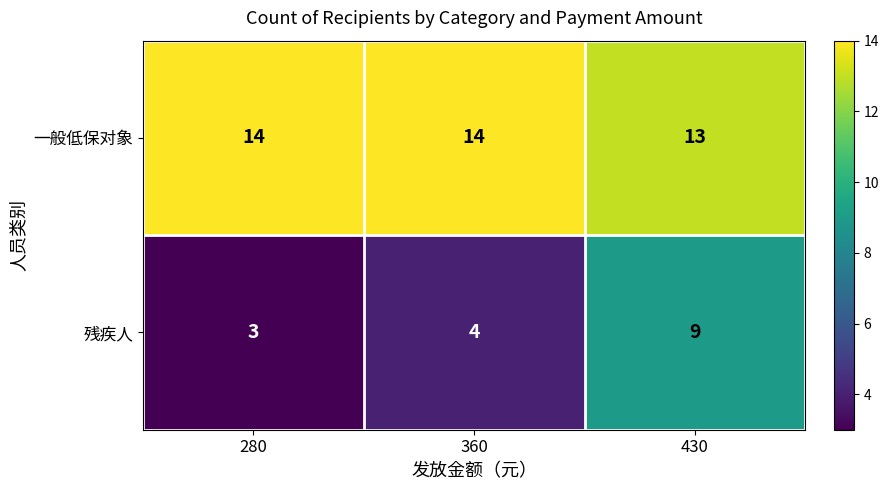

Where is 残疾人 nearest to the value 6?

360